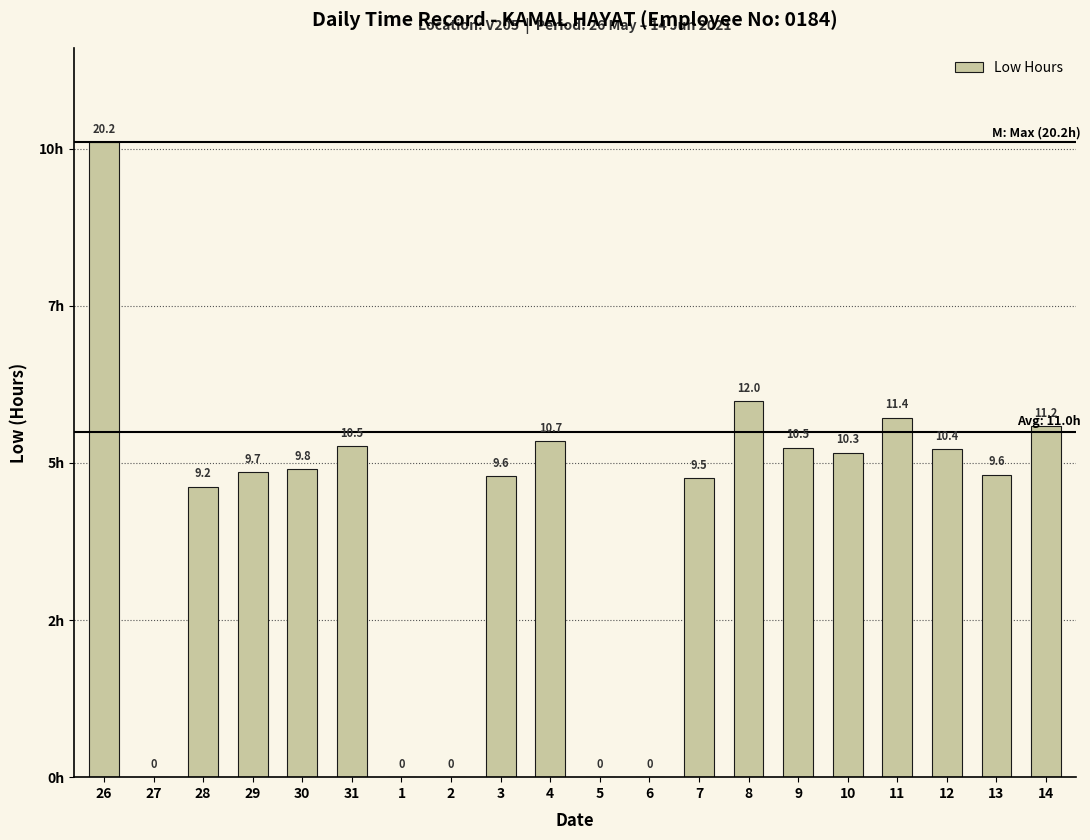

What is the sum of the values at 2 and 12?

10.4